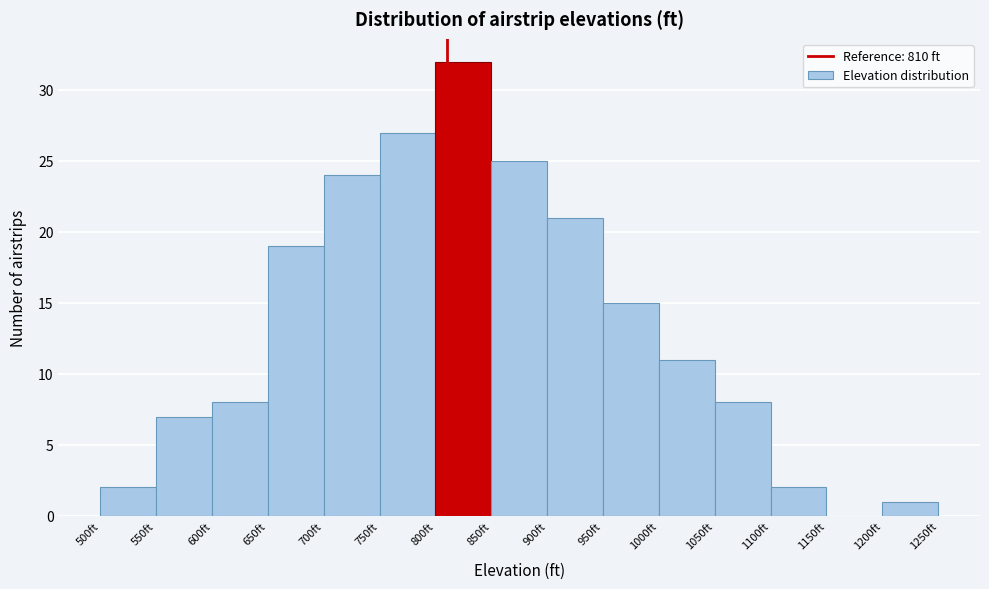

What is the height of the bar covering 900 to 950 on the x-axis? The values are not printed on the chart, so give them approximately, as read against the axis.

21